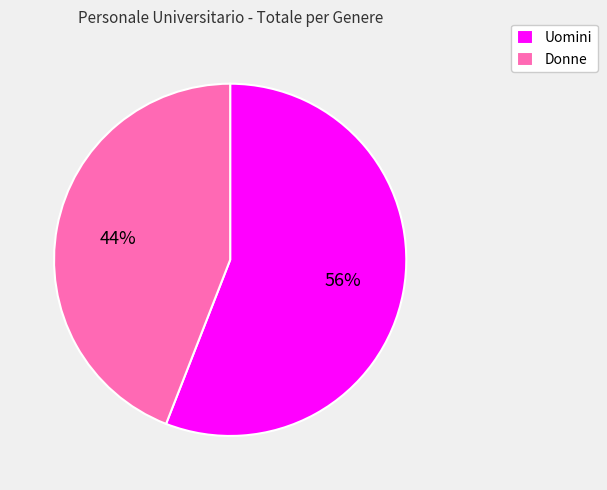

Which has a higher value, Uomini or Donne?

Uomini